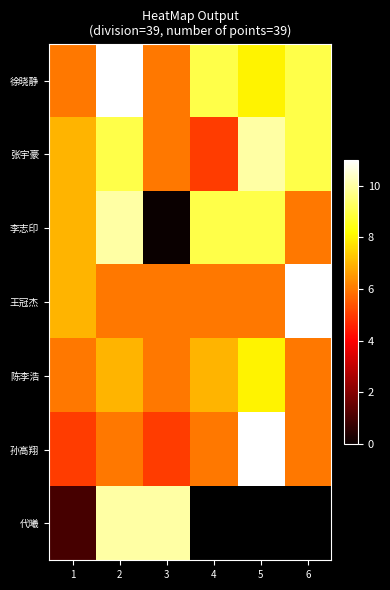

Which series has the largest range (max minus min)?

李志印